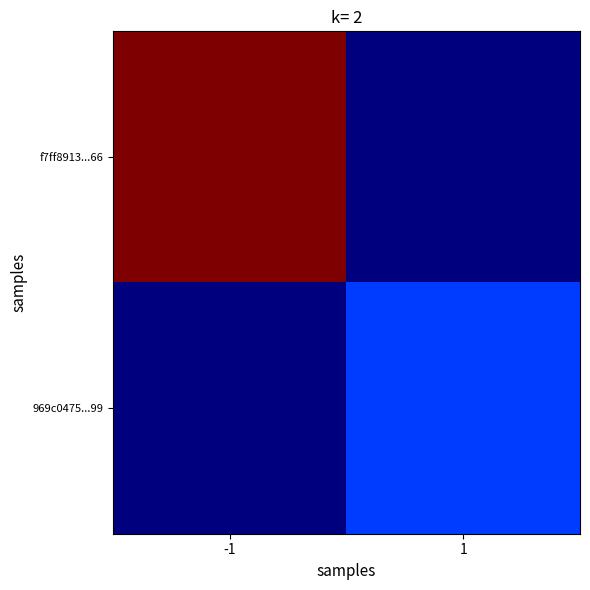

Reading left to right, what are all the values shown in this chart?

f7ff8913...66: -1=91	1=0
969c0475...99: -1=0	1=17